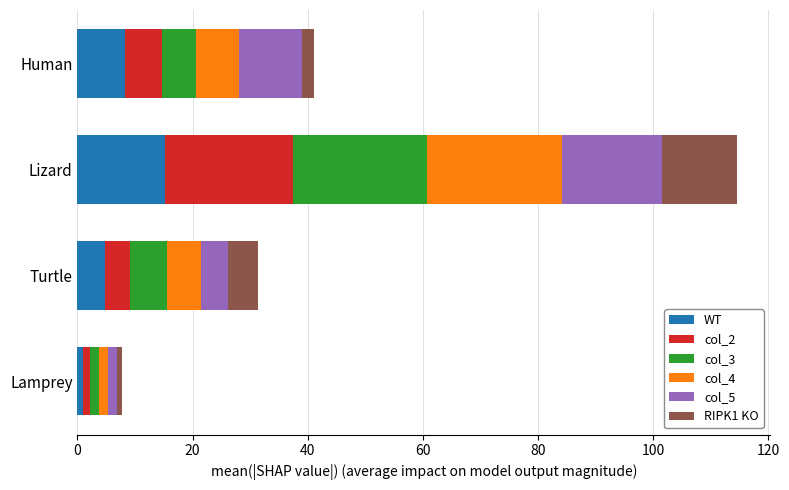

The value of WT at Lizard is 15.1. True or false?

True